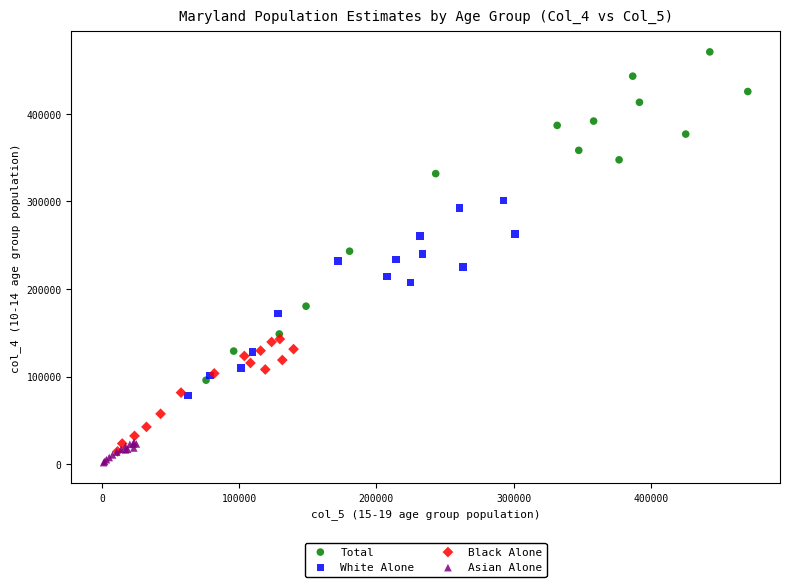

Which series has the widest spread of Y values?

Total